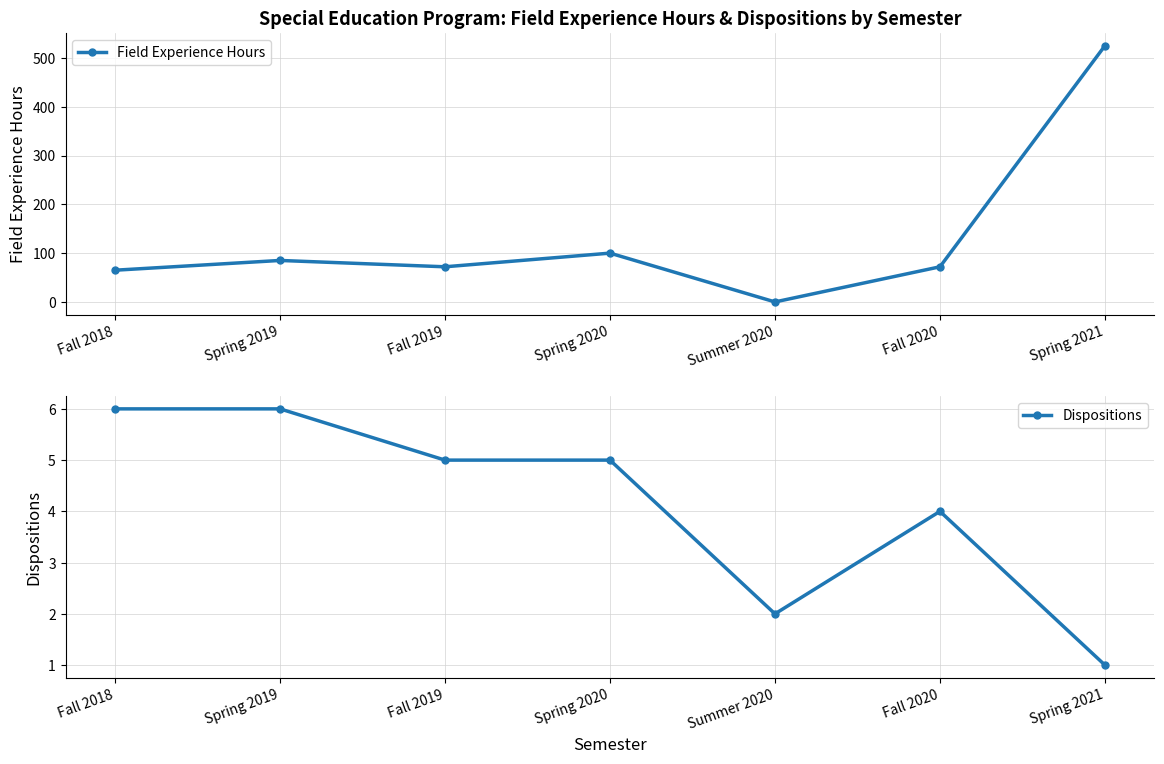

How many Dispositions values are between 2 and 6?

6